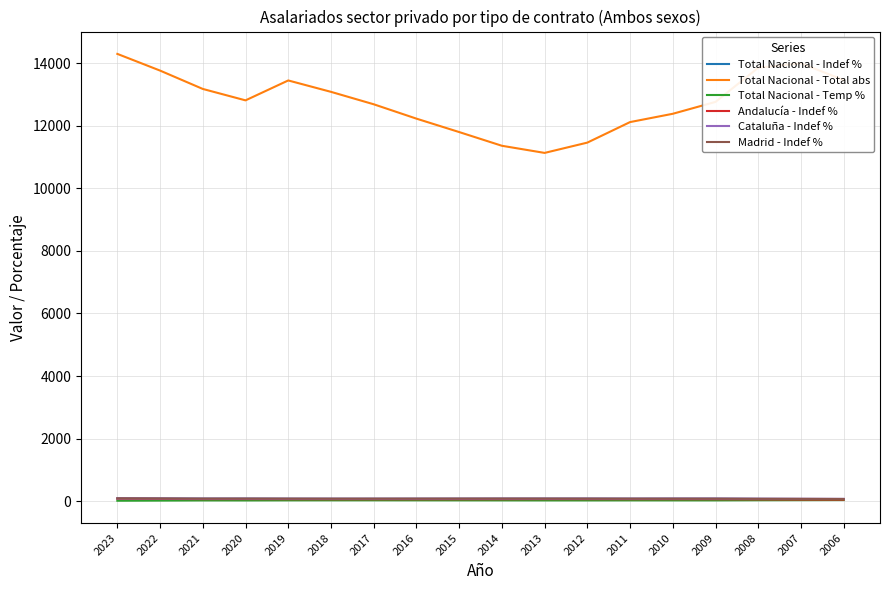

True or false: Total Nacional - Total abs has a value of 13448.0 at 2019.

True